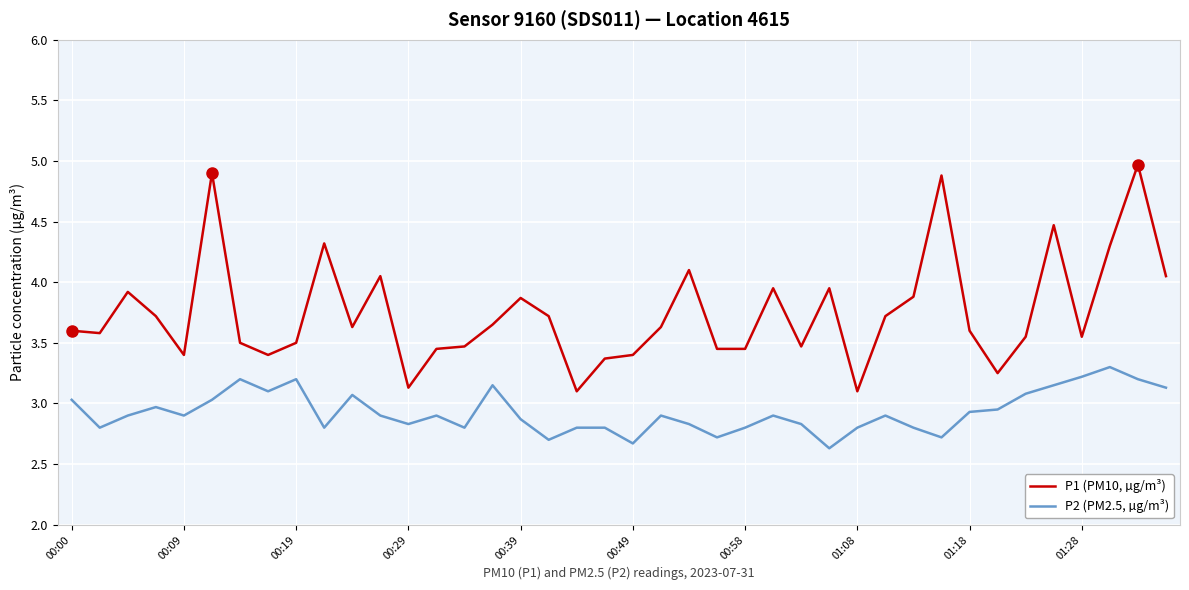

What is the minimum value for P2 (PM2.5, µg/m³)?

2.6